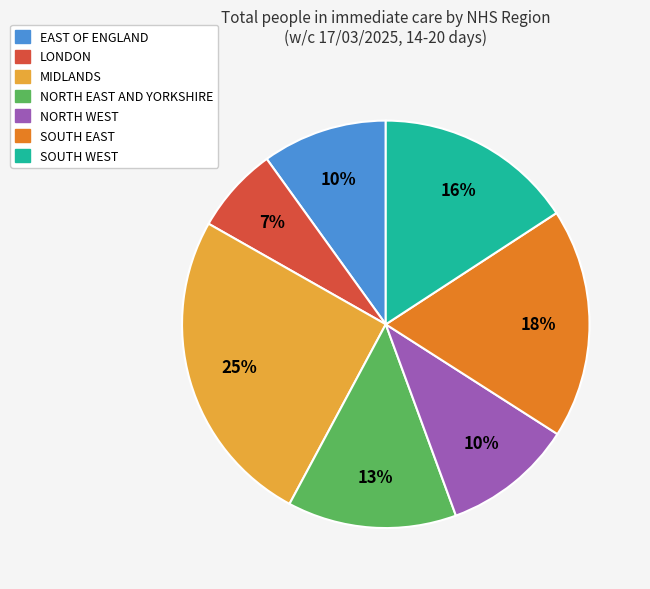

To the nearest percent, what is the average slice percentage?

14%